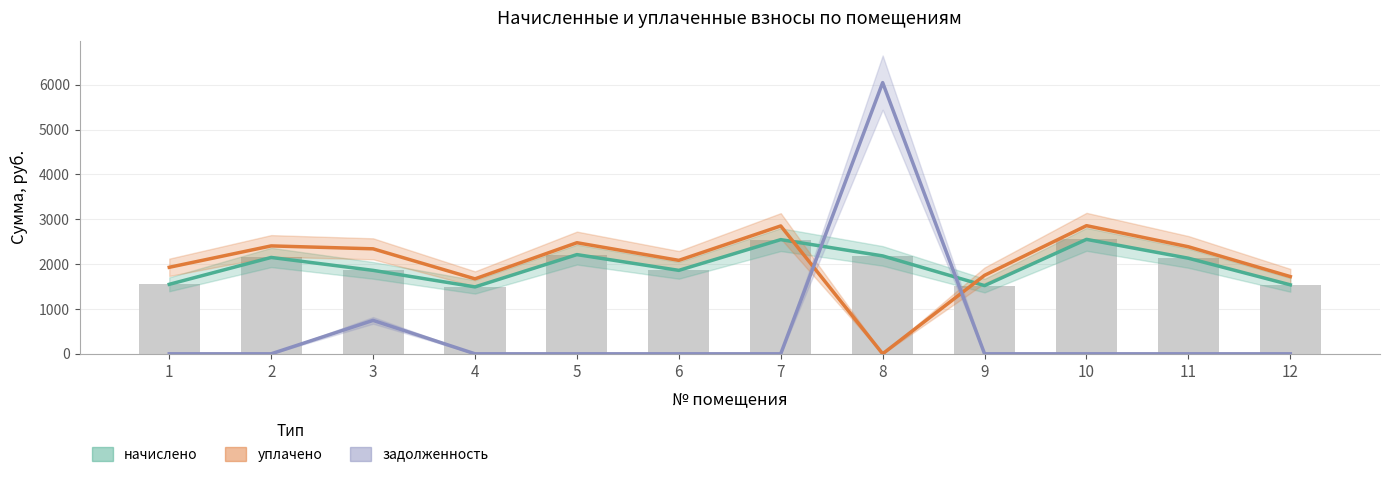

The value of начислено at 1 is 2508.7. True or false?

False